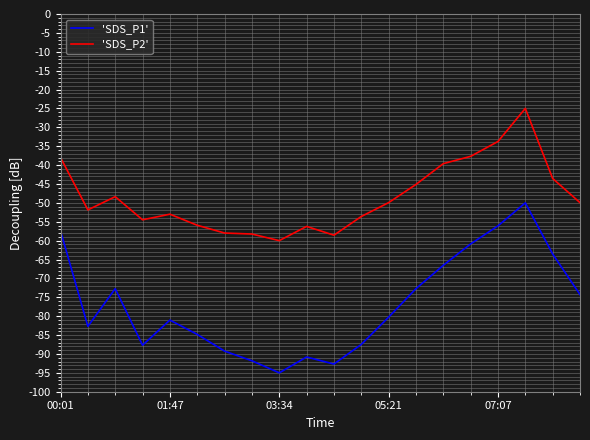

Rank the series by their maximum value, from highest to lowest.

'SDS_P2', 'SDS_P1'